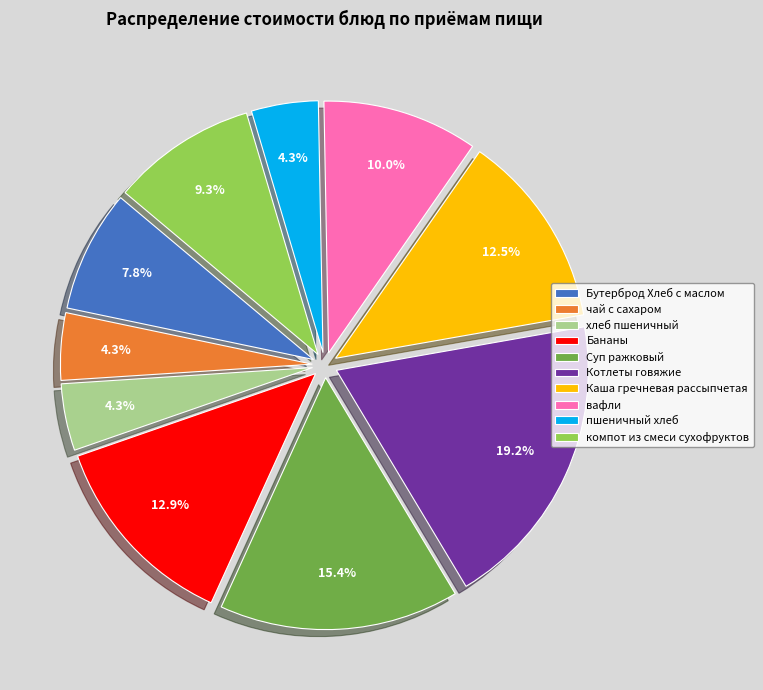

Is Суп ражковый the majority of the pie?

No